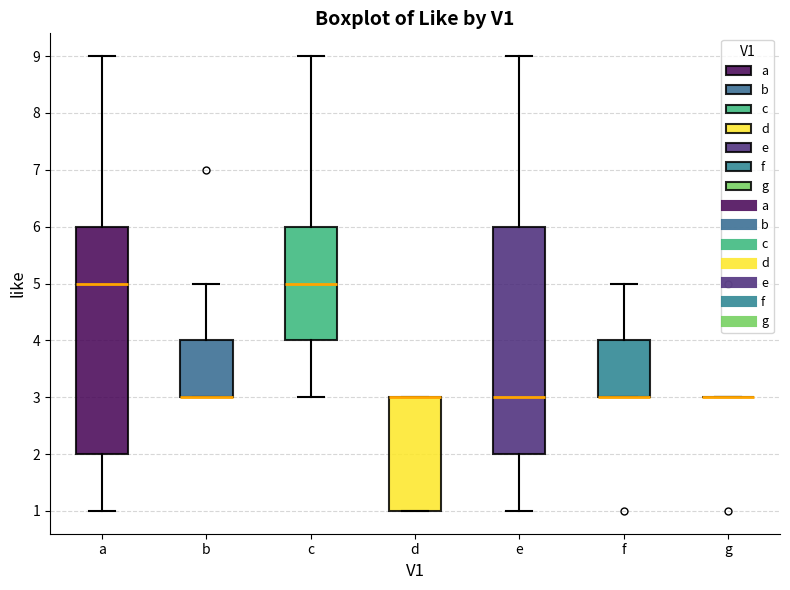

Reading left to right, read every box against the y-axis: the position of its median line, the range the box covers, and the ends of its whiskers. The values are not printed on the chart, so give them approximately, as read against the axis.

a: median 5, box 2 to 6, whiskers 1 to 9
b: median 3 (drawn on the box's lower edge), box 3 to 4, whiskers 3 to 5
c: median 5, box 4 to 6, whiskers 3 to 9
d: median 3 (drawn on the box's upper edge), box 1 to 3, whiskers 1 to 3
e: median 3, box 2 to 6, whiskers 1 to 9
f: median 3 (drawn on the box's lower edge), box 3 to 4, whiskers 3 to 5
g: box collapsed to a line at 3, whiskers 3 to 3